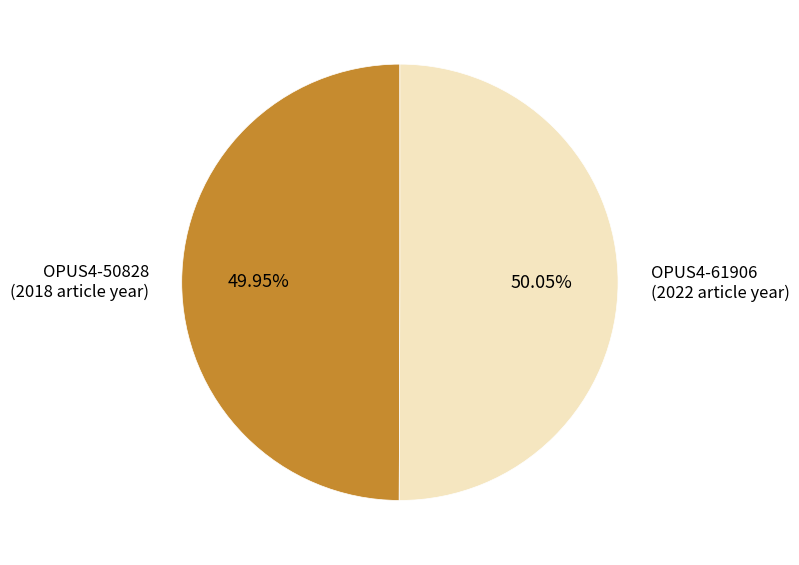

How many slices are in this pie chart?

2